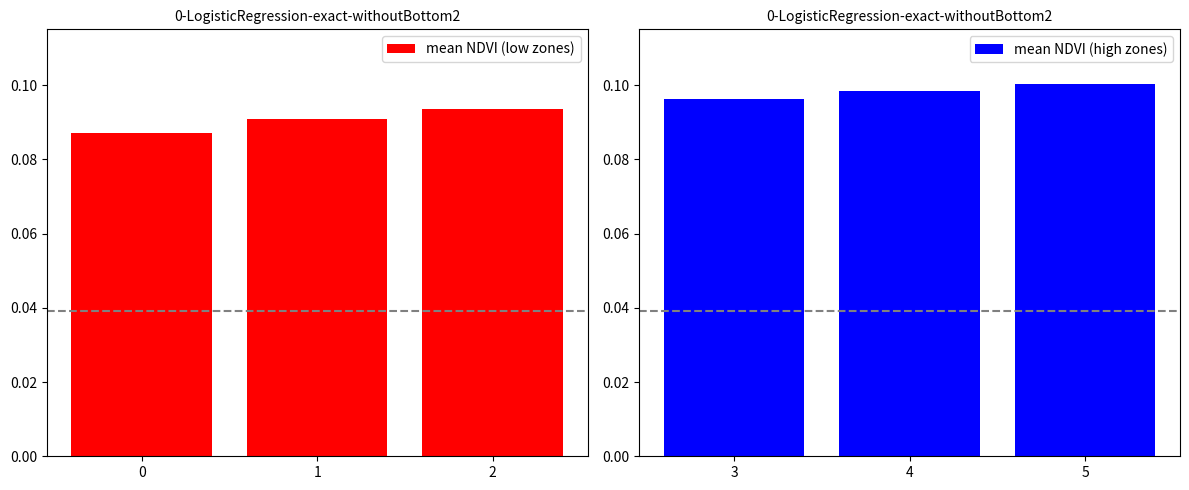

Count the mean NDVI (low zones) values in the range 0 to 1.

3